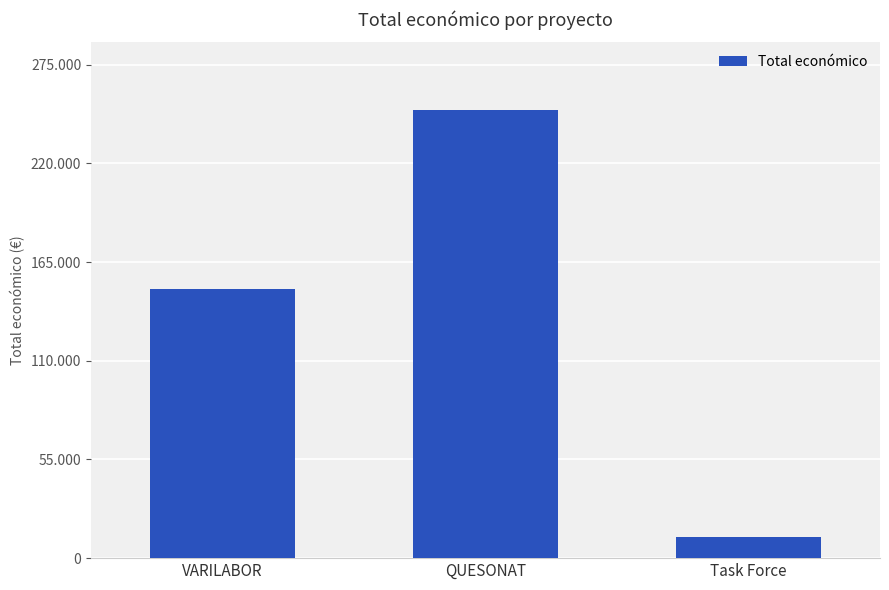

Does the chart contain any negative values?

No